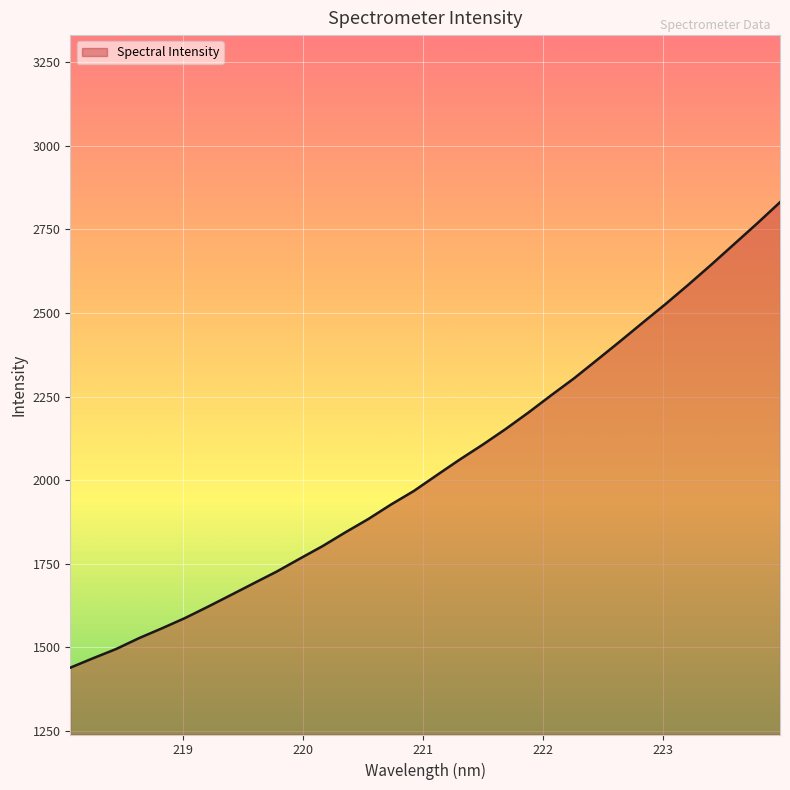

How many lines are shown in the chart?

1